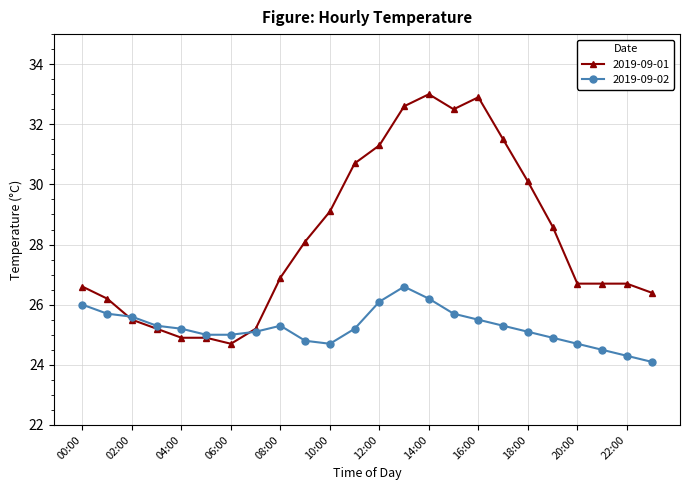

Which series has the largest total across all categories?

2019-09-01